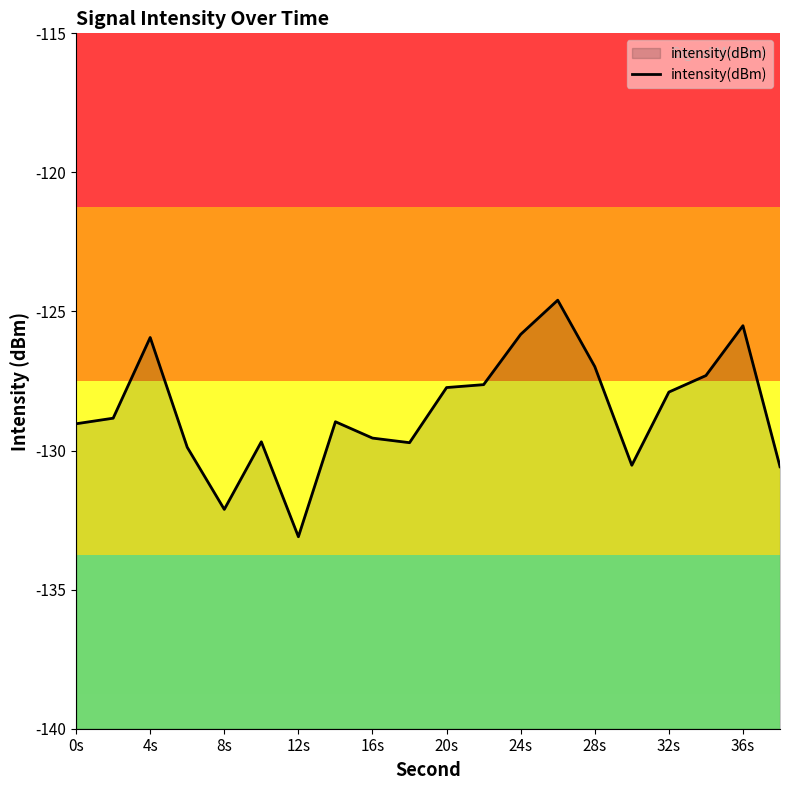

True or false: intensity(dBm) has a value of -206.8 at 0s.

False